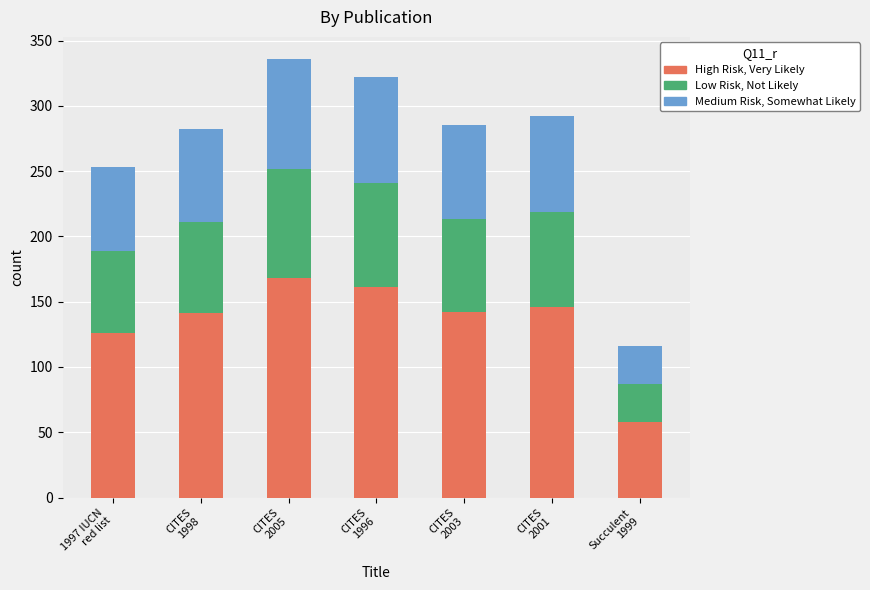

What is the highest value of the High Risk, Very Likely series?

168